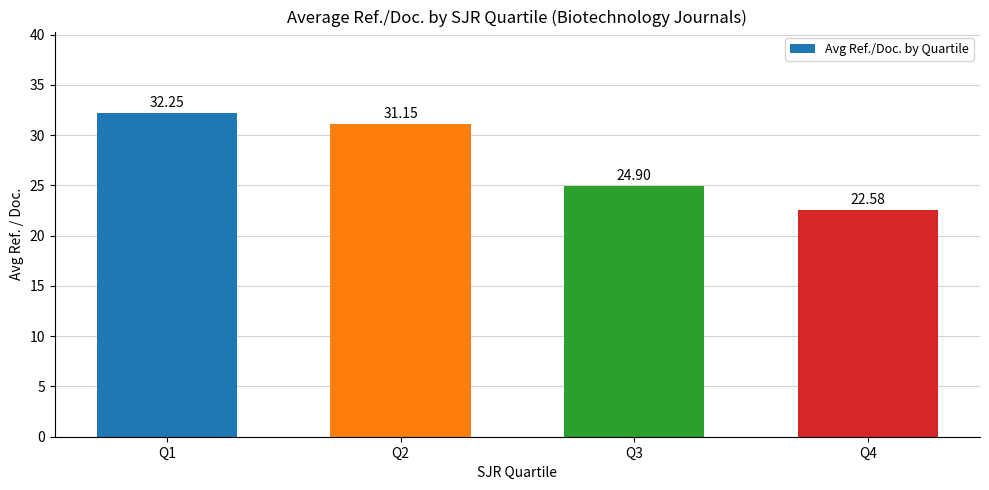

Rank the categories by value from lowest to highest.

Q4, Q3, Q2, Q1